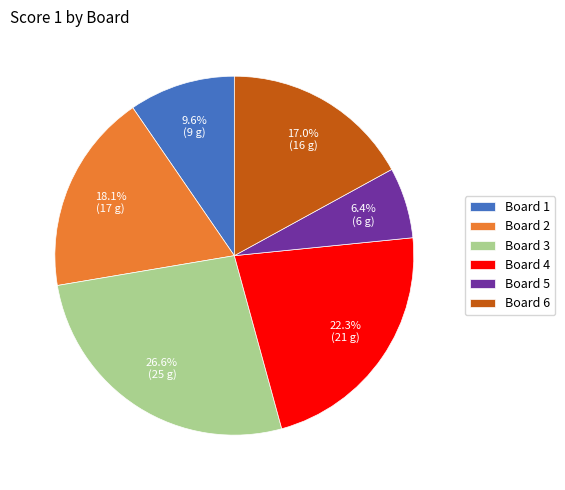

What is the largest slice in the pie chart?

Board 3